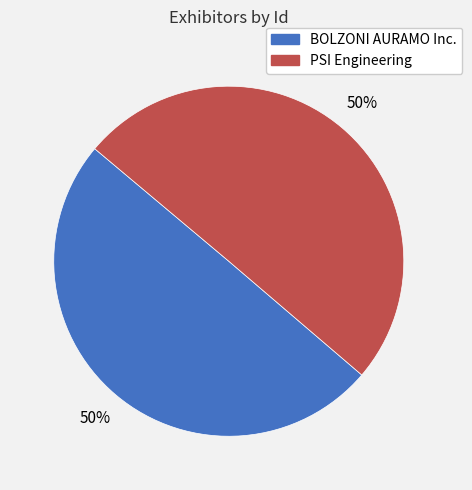

True or false: BOLZONI AURAMO Inc. accounts for 50% of the total.

True